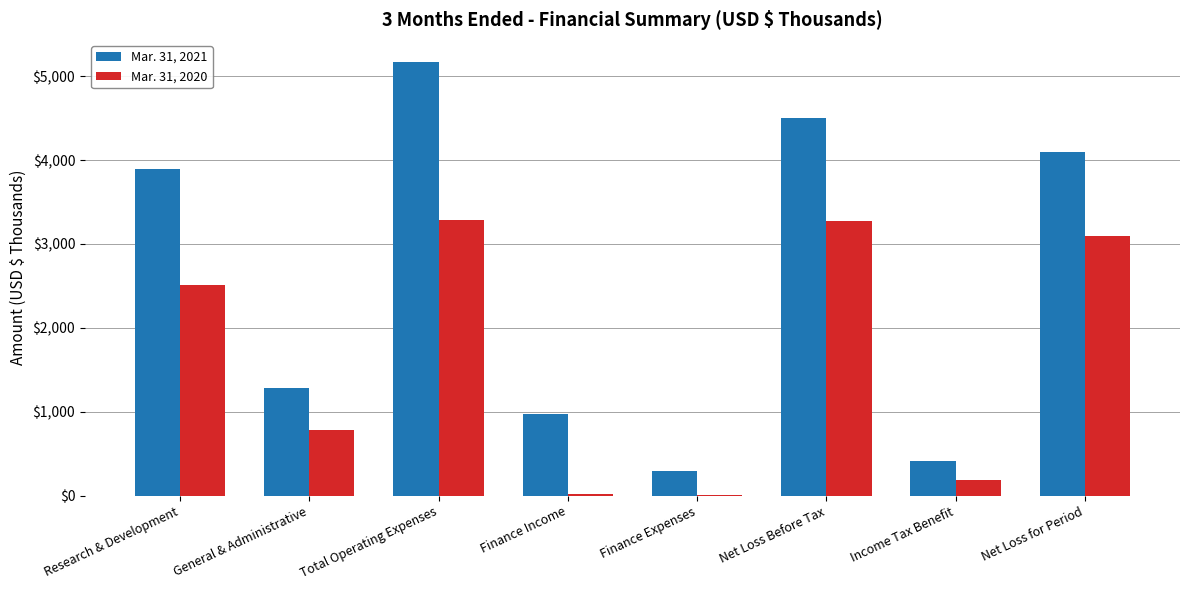

Which series changed the most between Total Operating Expenses and Net Loss Before Tax?

Mar. 31, 2021